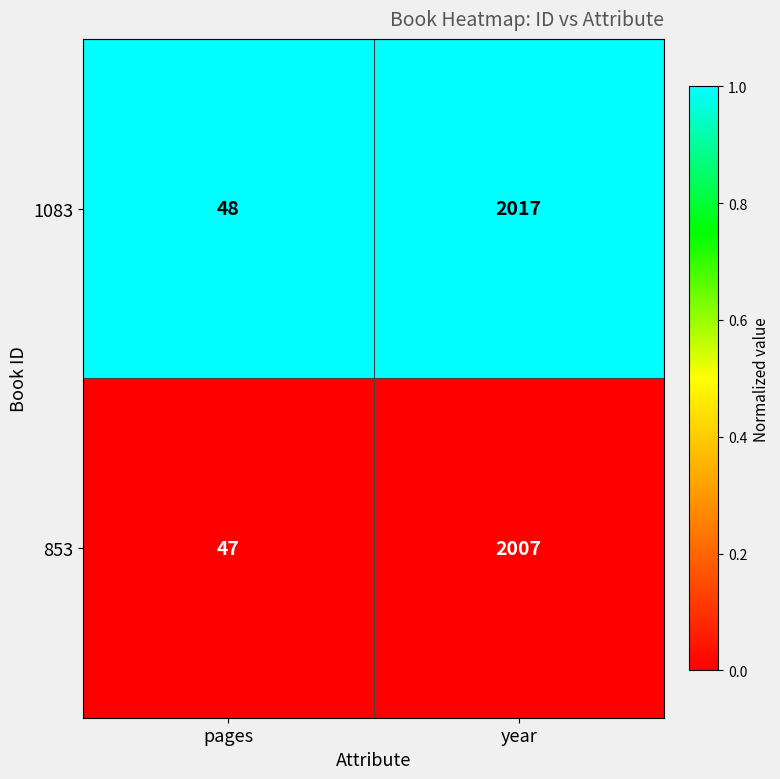

The 853 series shows 25 at pages. True or false?

False